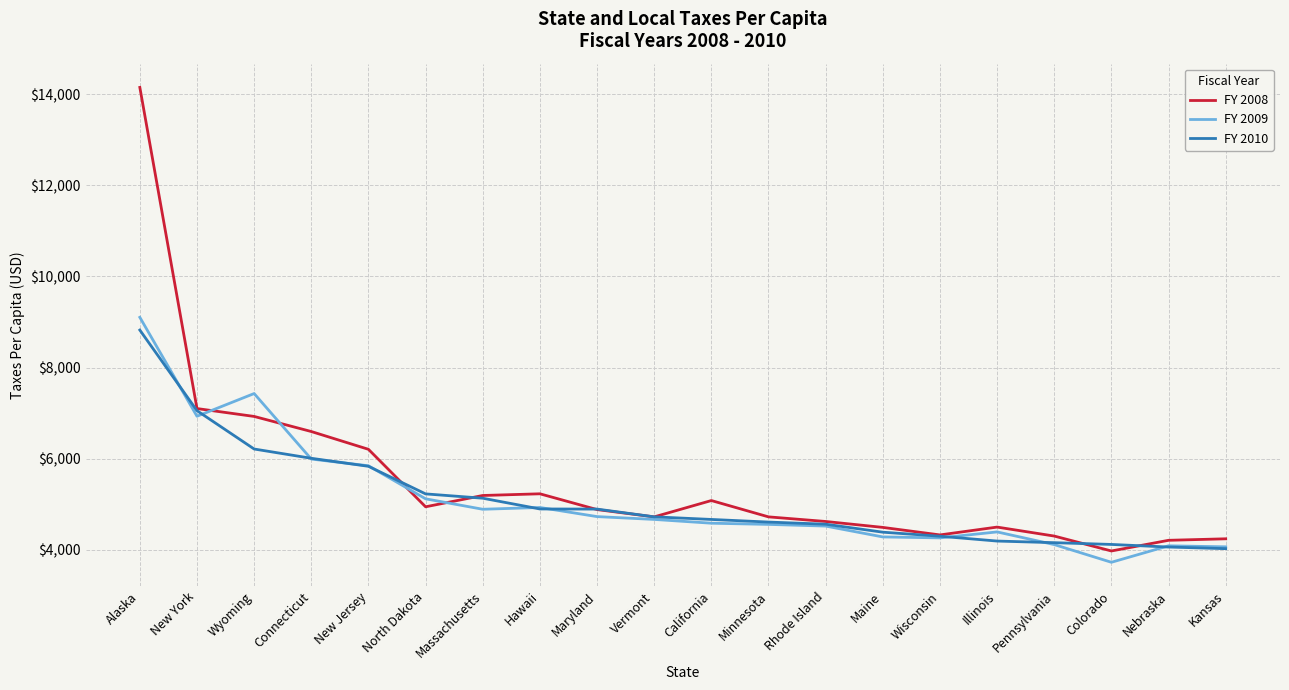

At Wyoming, list the series in order from smallest to largest.

FY 2010, FY 2008, FY 2009